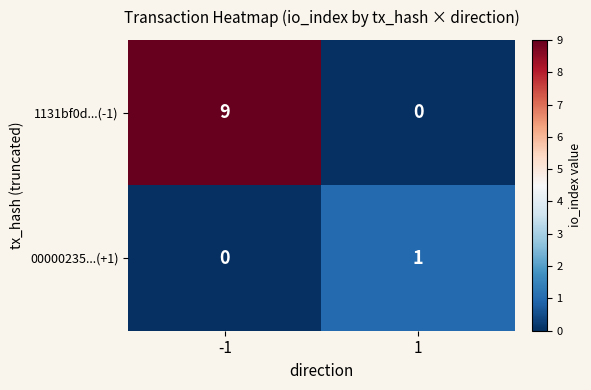

Which series changed the most between -1 and 1?

1131bf0d...(-1)